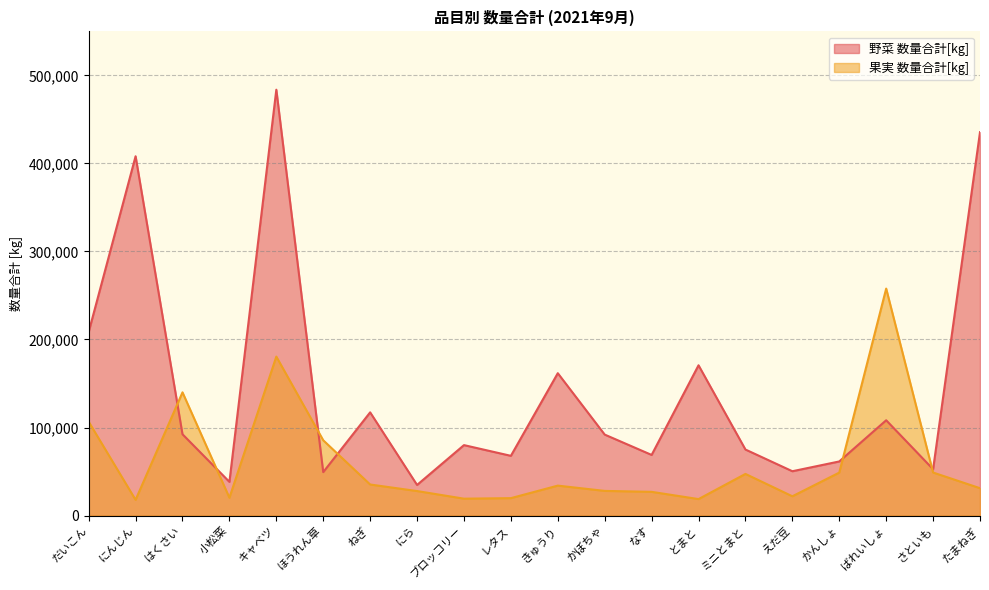

What is the difference between the maximum and minimum values in the 果実 数量合計[kg] series?

240006